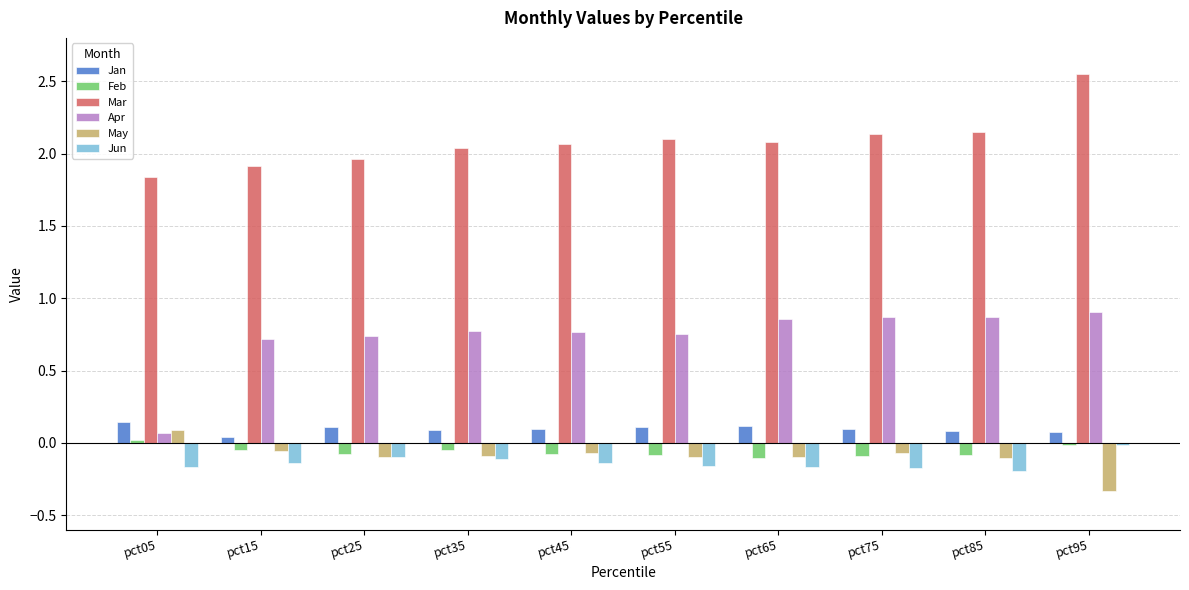

What is the sum of the Mar values at pct25 and pct65?

4.0